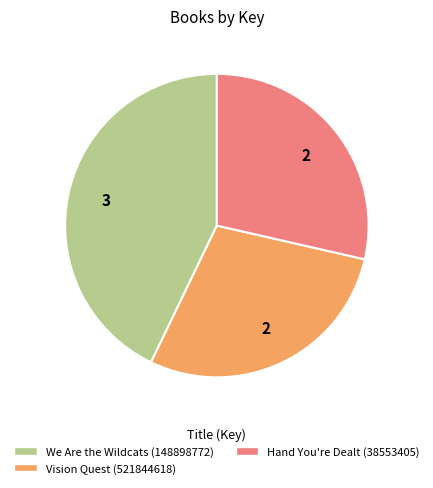

What is the largest slice in the pie chart?

We Are the Wildcats (148898772)